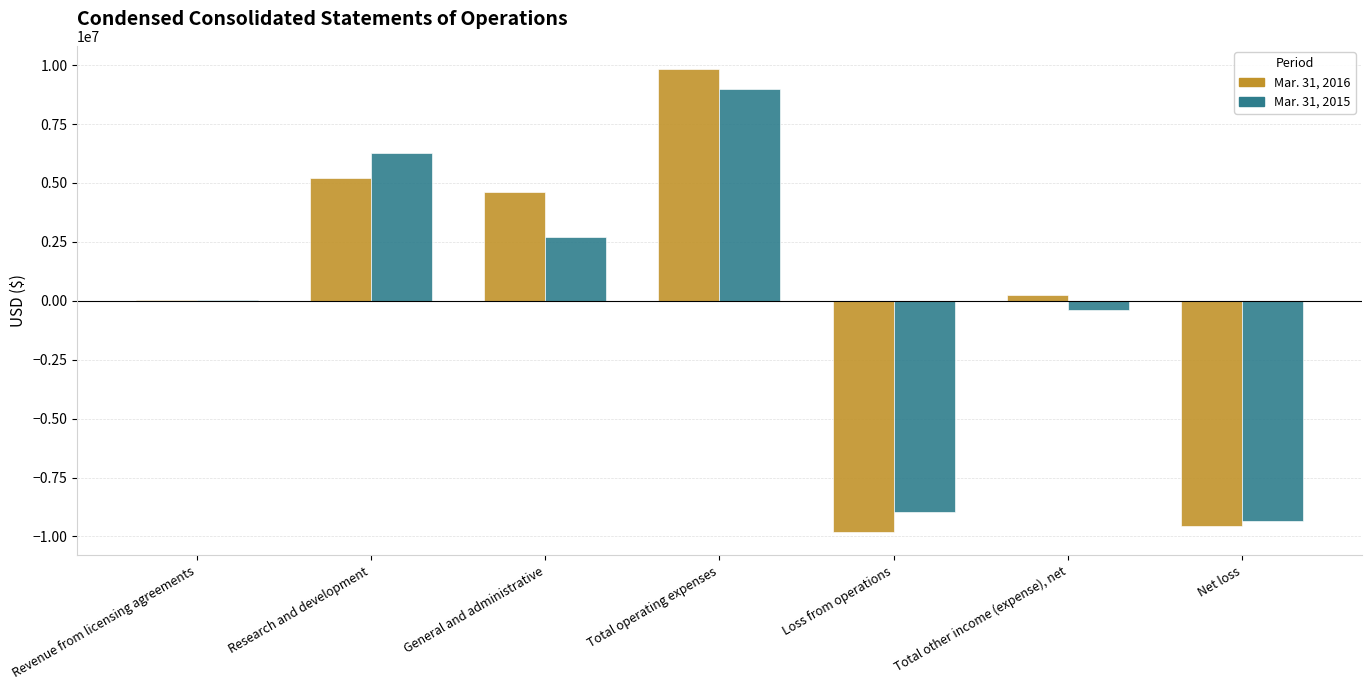

True or false: Mar. 31, 2015 has a value of 15257358 at Total operating expenses.

False